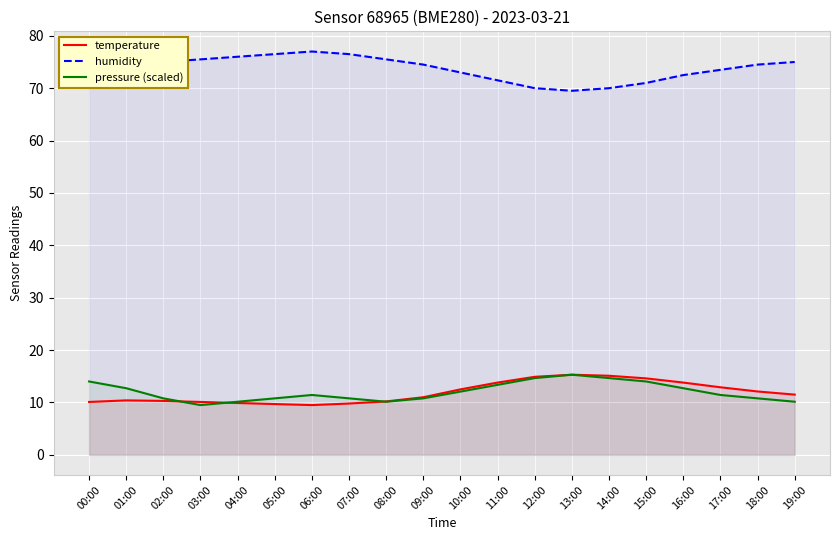

What is the label of the 13th point from the right?

07:00